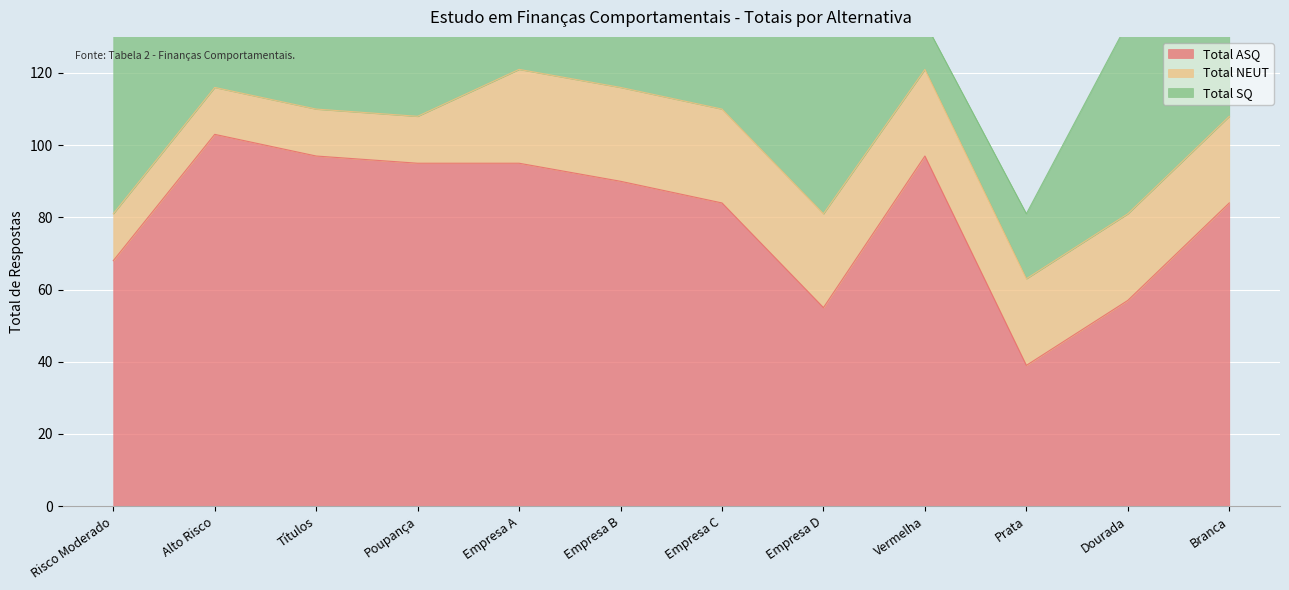

How many data points in Total SQ are above 24?

5